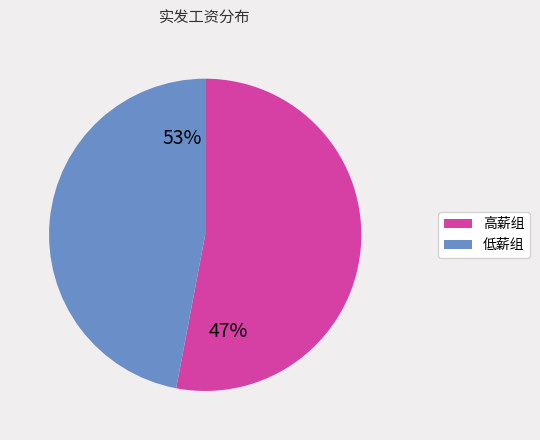

True or false: 张义兵 accounts for 1% of the total.

False